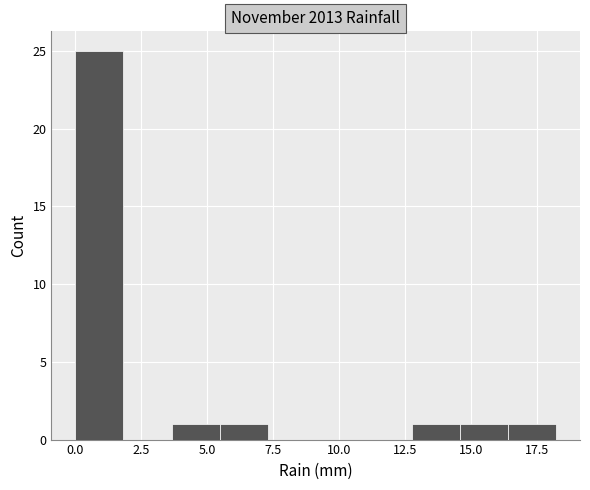

Around what value on the x-axis is the tallest bar? Give the approximate position of its centre, as read against the axis.

1.0